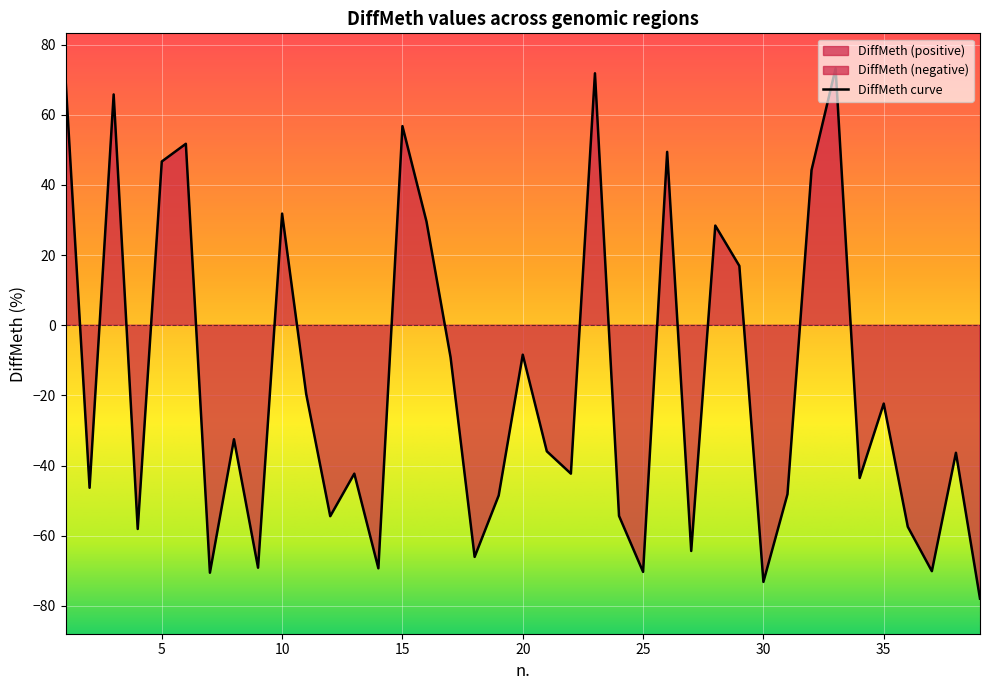

What is the average value?

-16.8